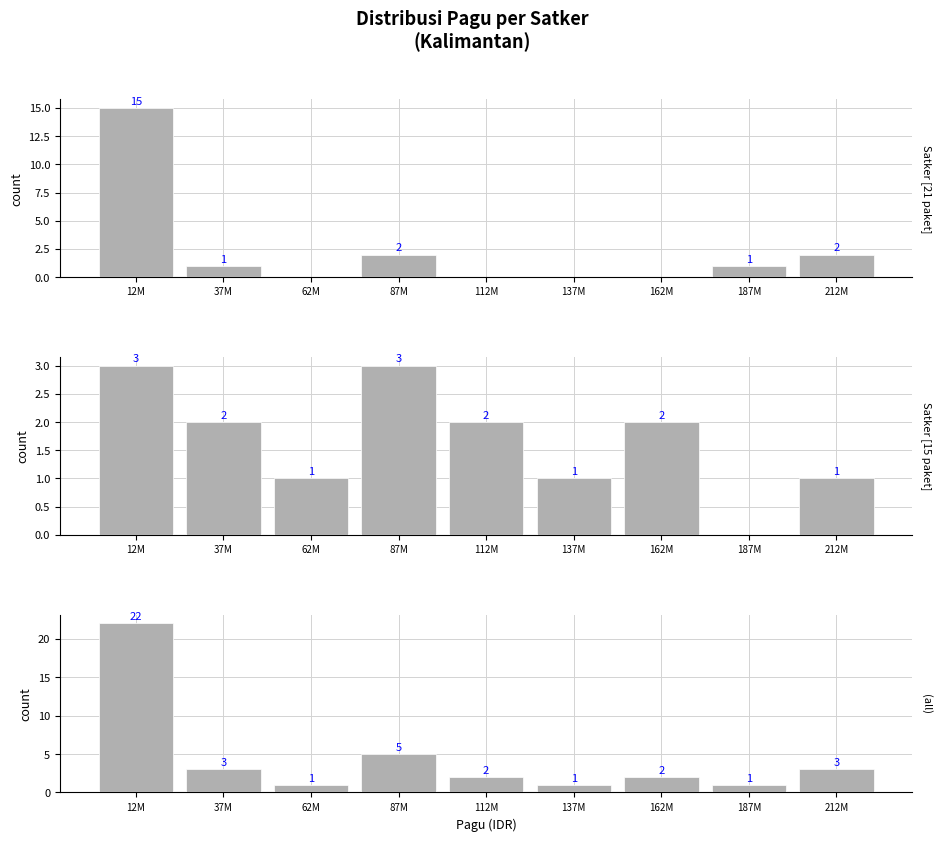

Reading right to left, what are all the values shown in this chart?

SEKRETARIAT DAERAH: 212M=2	187M=1	162M=0	137M=0	112M=0	87M=2	62M=0	37M=1	12M=15
Badan Keuangan dan Aset Daerah: 212M=1	187M=0	162M=2	137M=1	112M=2	87M=3	62M=1	37M=2	12M=3
All: 212M=3	187M=1	162M=2	137M=1	112M=2	87M=5	62M=1	37M=3	12M=22